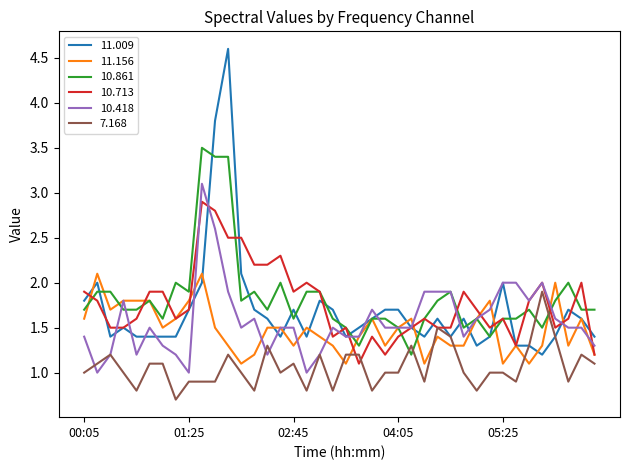

List the series in order of their peak value, lowest first.

7.168, 11.156, 10.713, 10.418, 10.861, 11.009